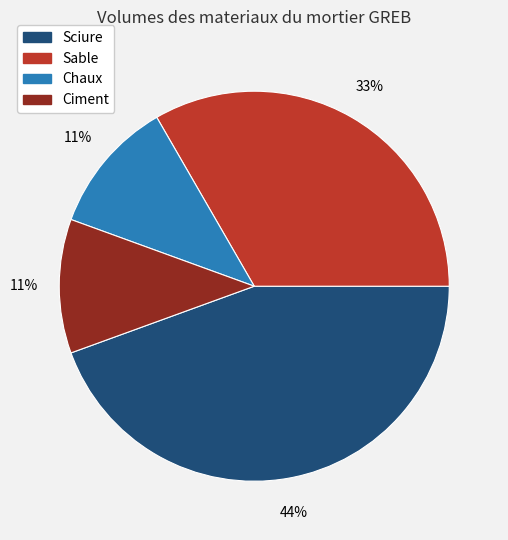

How many segments does this pie chart have?

4